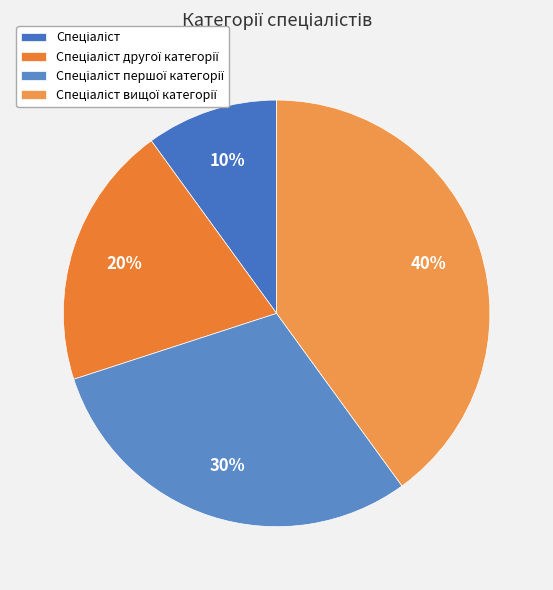

Does any single category account for the majority?

No